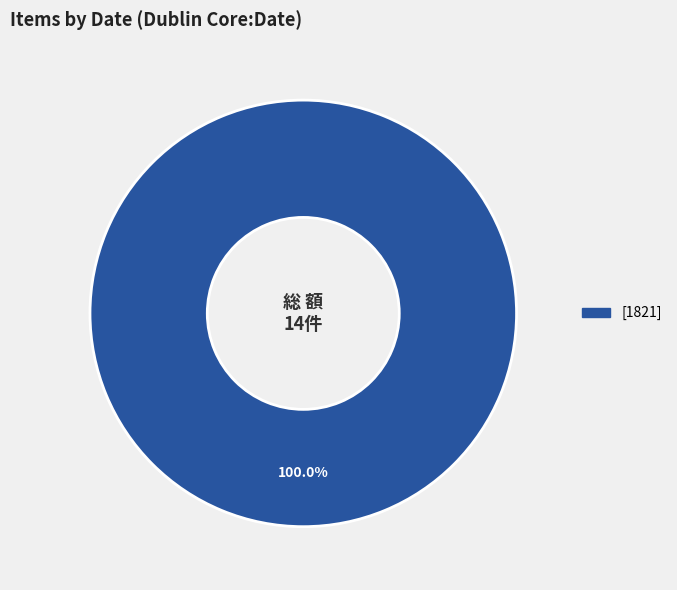

Is there a majority slice in this chart?

Yes